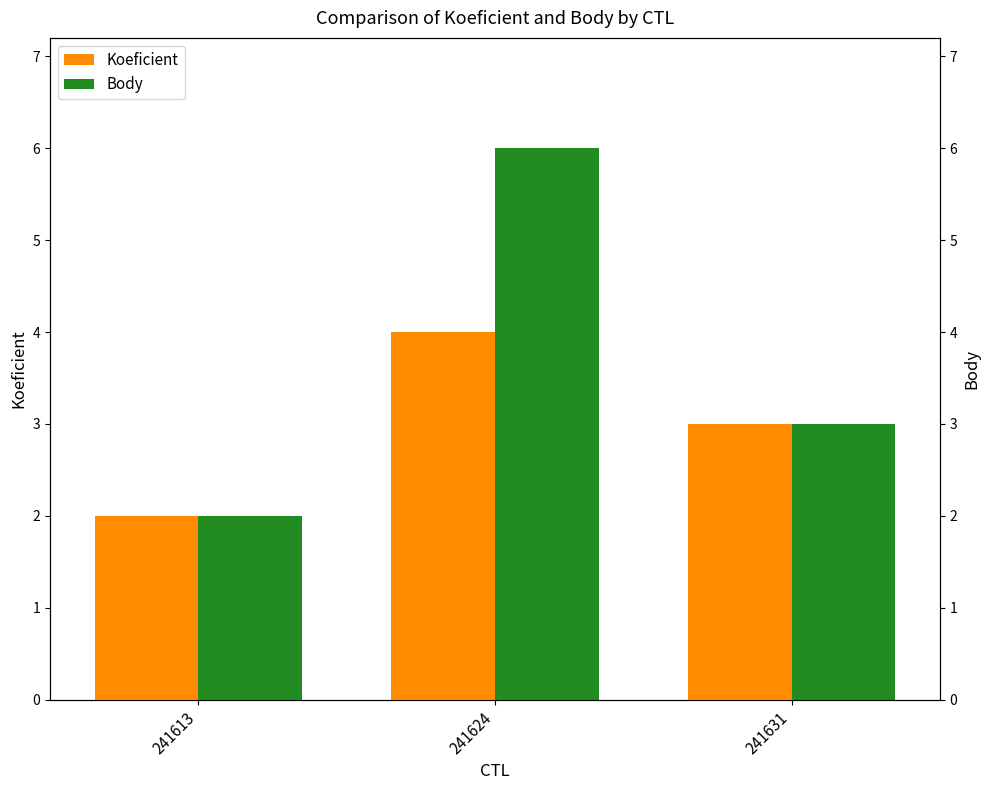

Rank the categories by Koeficient value from lowest to highest.

241613, 241631, 241624